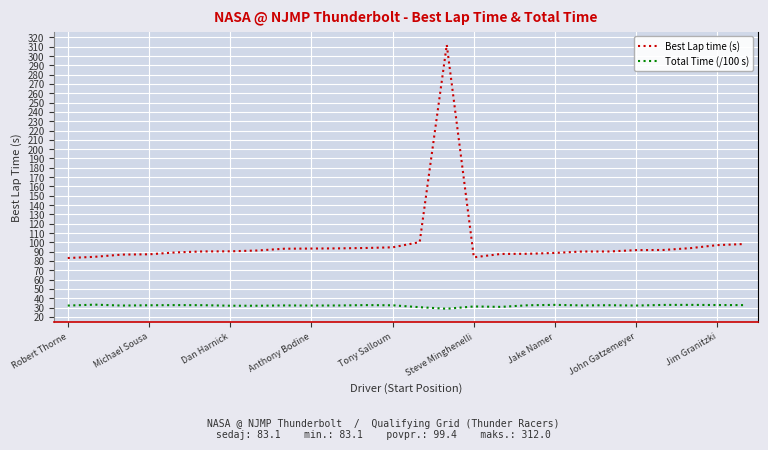

Rank the series by their maximum value, from lowest to highest.

Total Time (/100 s), Best Lap time (s)